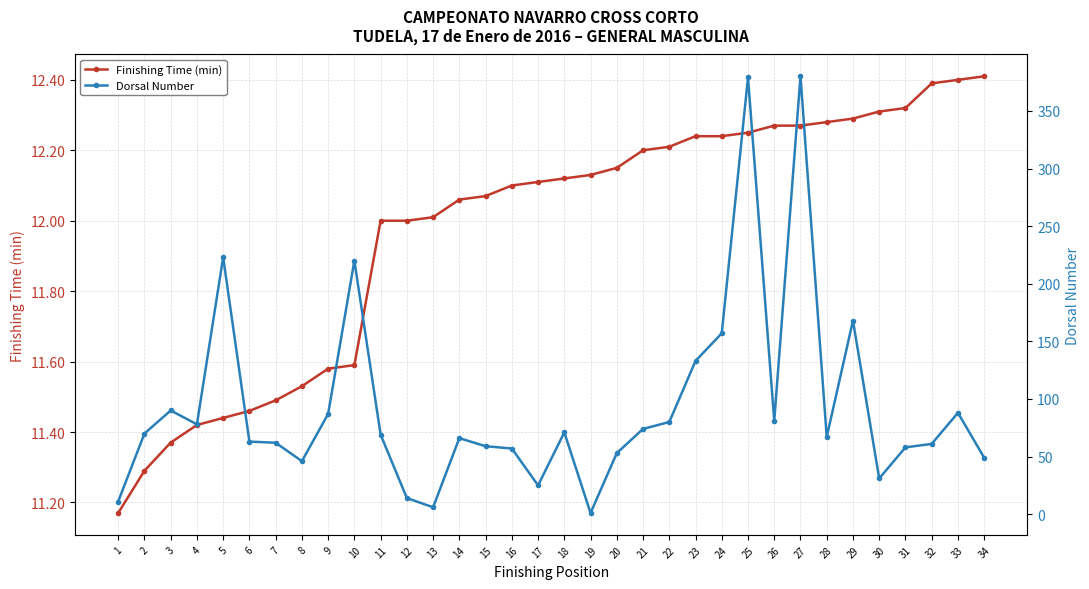

The Dorsal Number series shows 101.3 at 16. True or false?

False